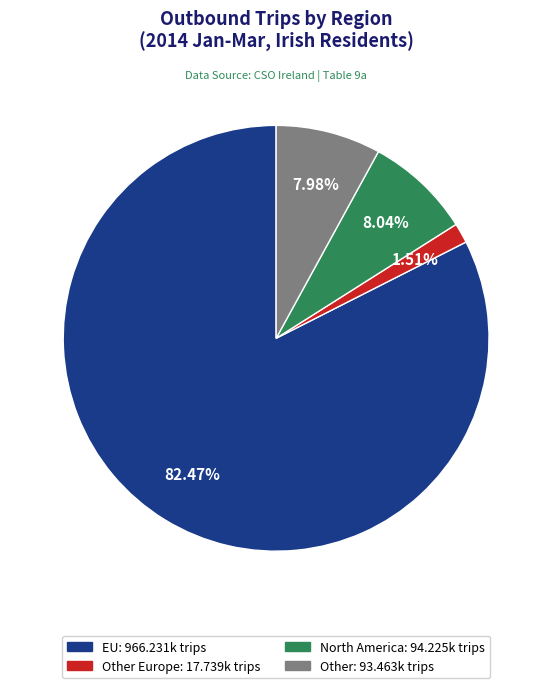

Is there any slice that represents more than half of the pie?

Yes